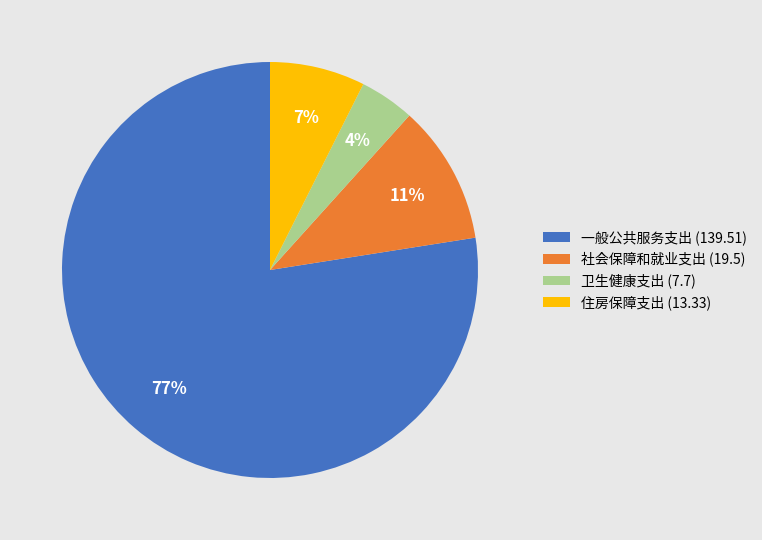

What is the largest slice in the pie chart?

一般公共服务支出 (139.51)